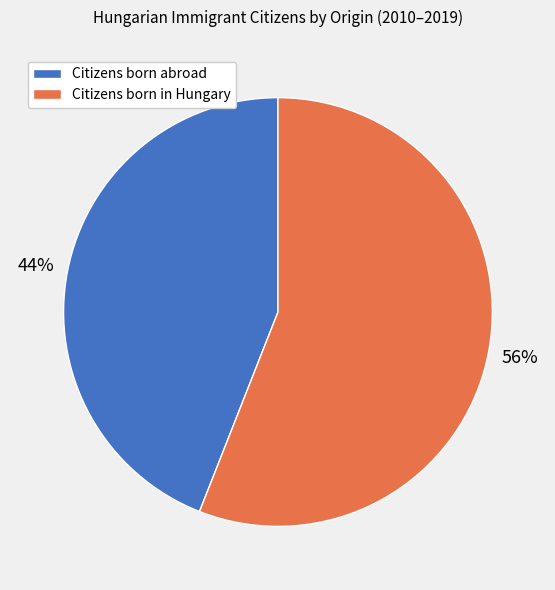

To the nearest percent, what is the difference between the largest and smallest slice percentages?

12%